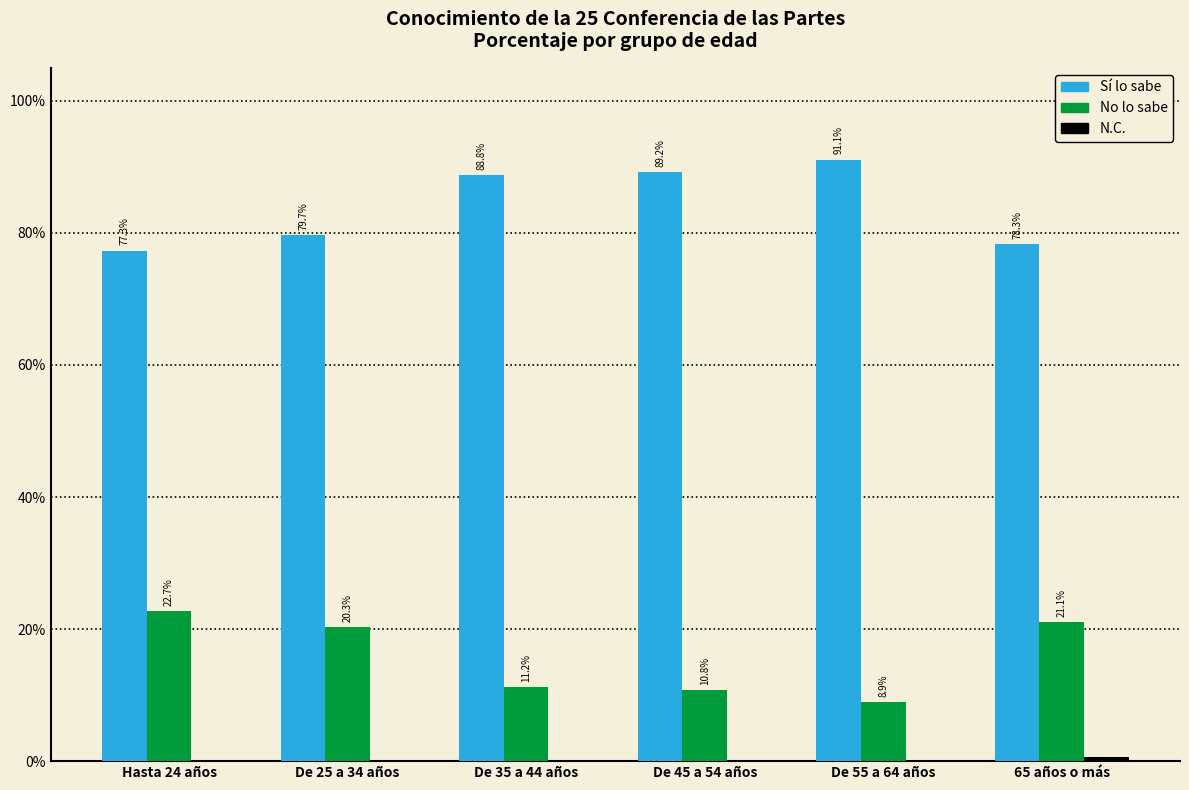

At which label does Sí lo sabe first exceed 88?

De 35 a 44 años